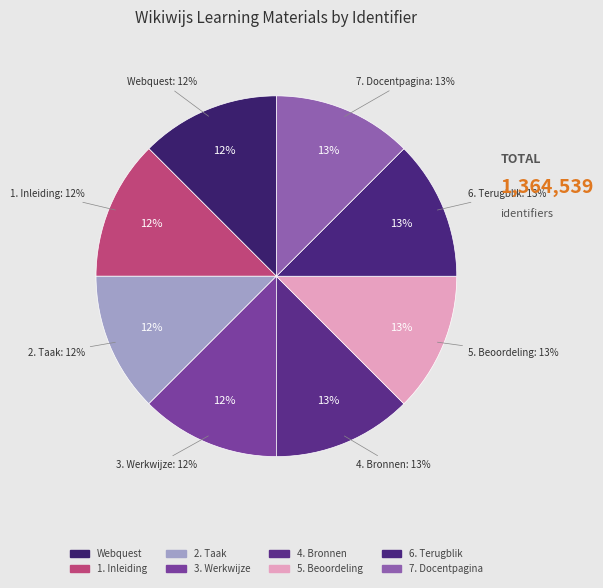

To the nearest percent, what is the average slice percentage?

12%